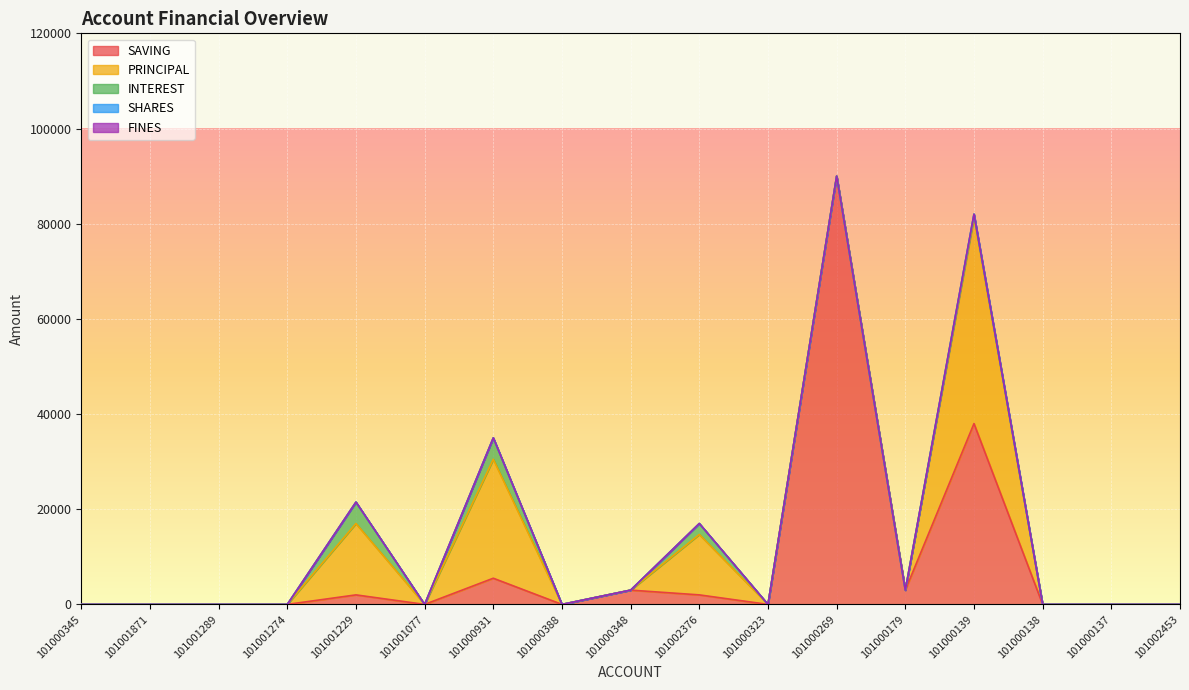

Where is the first local minimum for INTEREST?

101001077